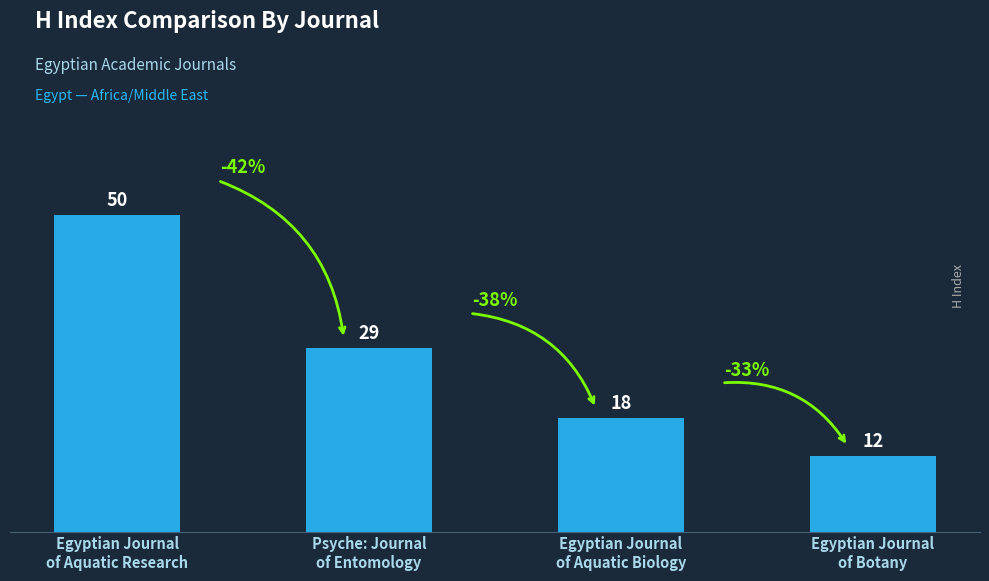

What is the label of the 1st bar from the left?

Egyptian Journal
of Aquatic Research